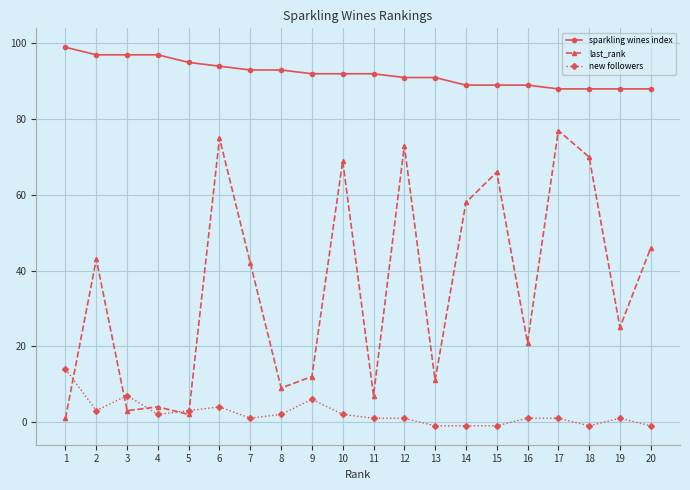

Which series has the widest spread of values?

last_rank